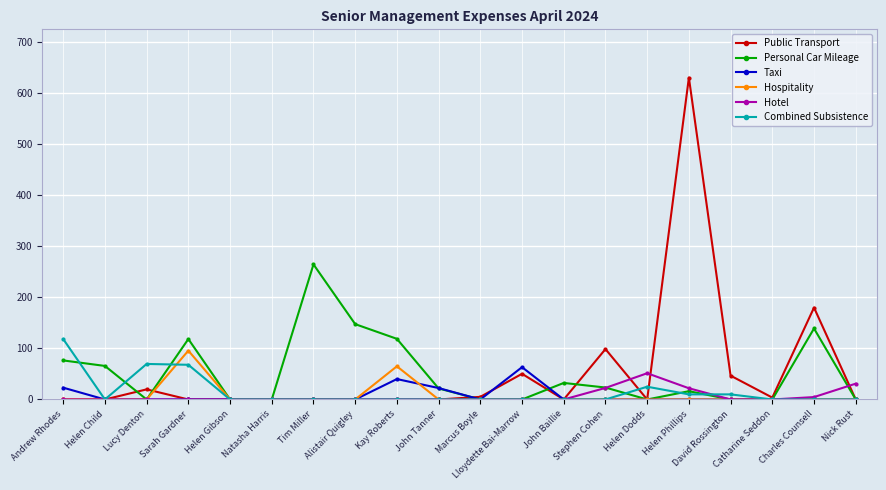

What position from the left is Marcus Boyle?

11